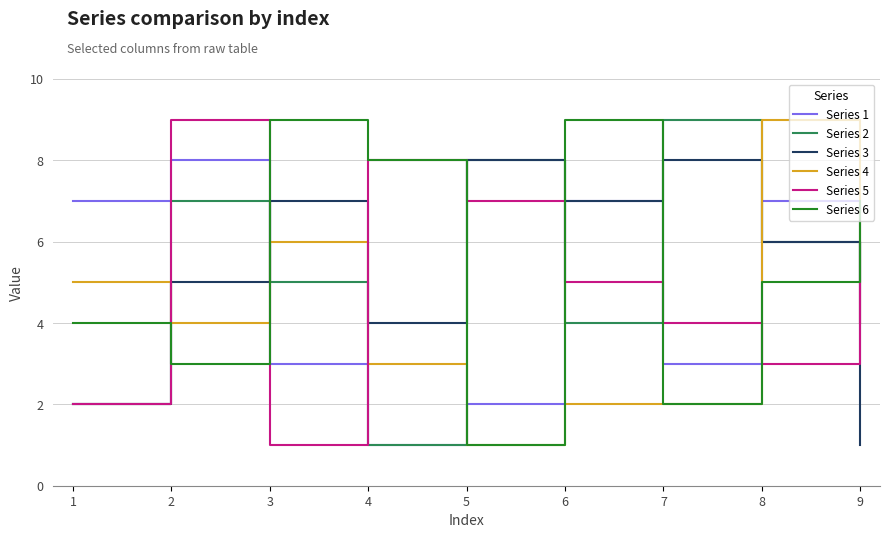

Rank the categories by Series 5 value from lowest to highest.

3, 1, 8, 7, 6, 9, 5, 4, 2